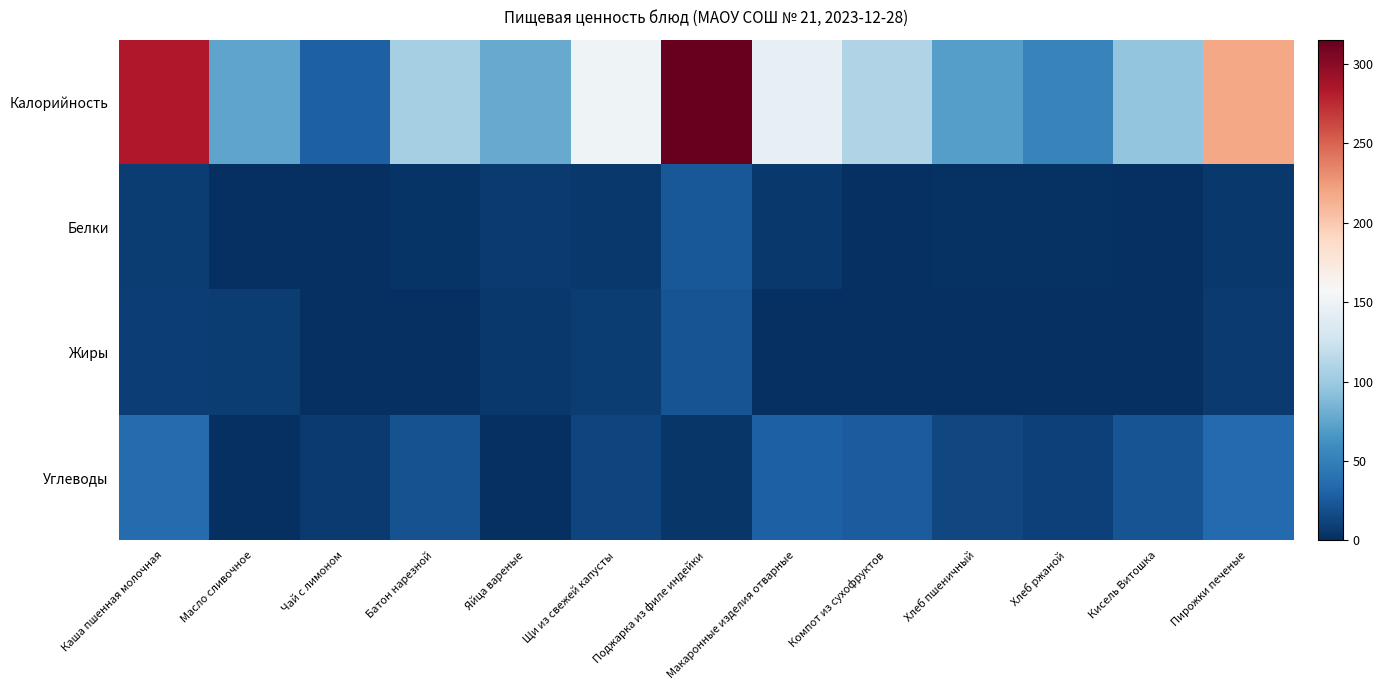

Which series has the largest total across all categories?

Калорийность